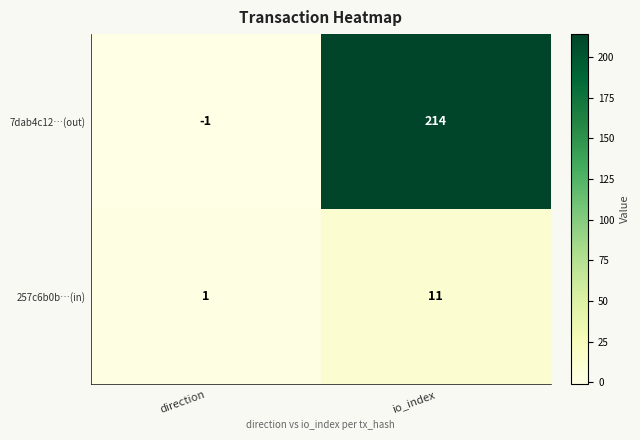

List the series in order of their peak value, lowest first.

257c6b0b…(in), 7dab4c12…(out)